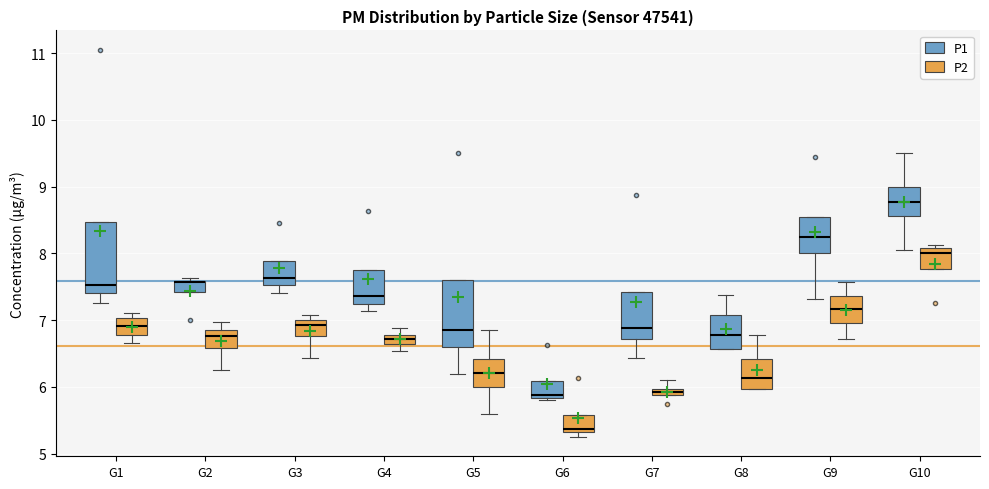

Where is the upper edge of the box for G5 (P1) on the y-axis? The values are not printed on the chart, so give them approximately, as read against the axis.

7.6